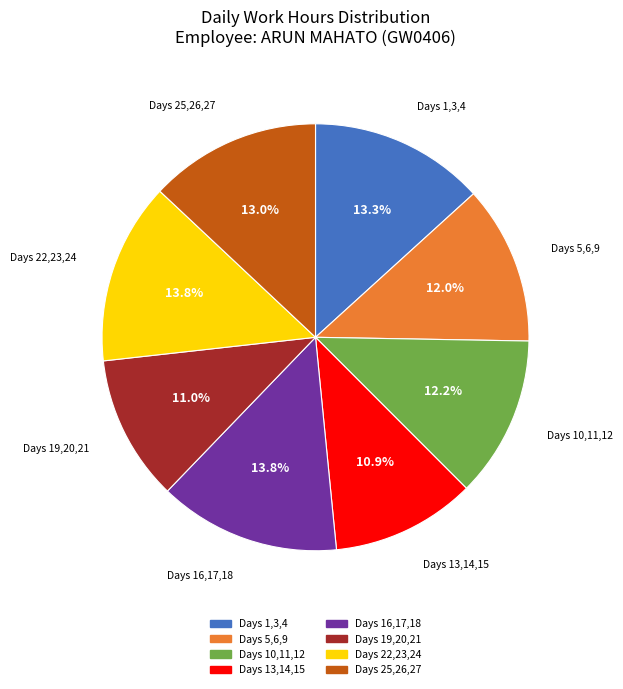

Approximately how many times larger is the value at Days 10,11,12 compared to Days 16,17,18?

0.9